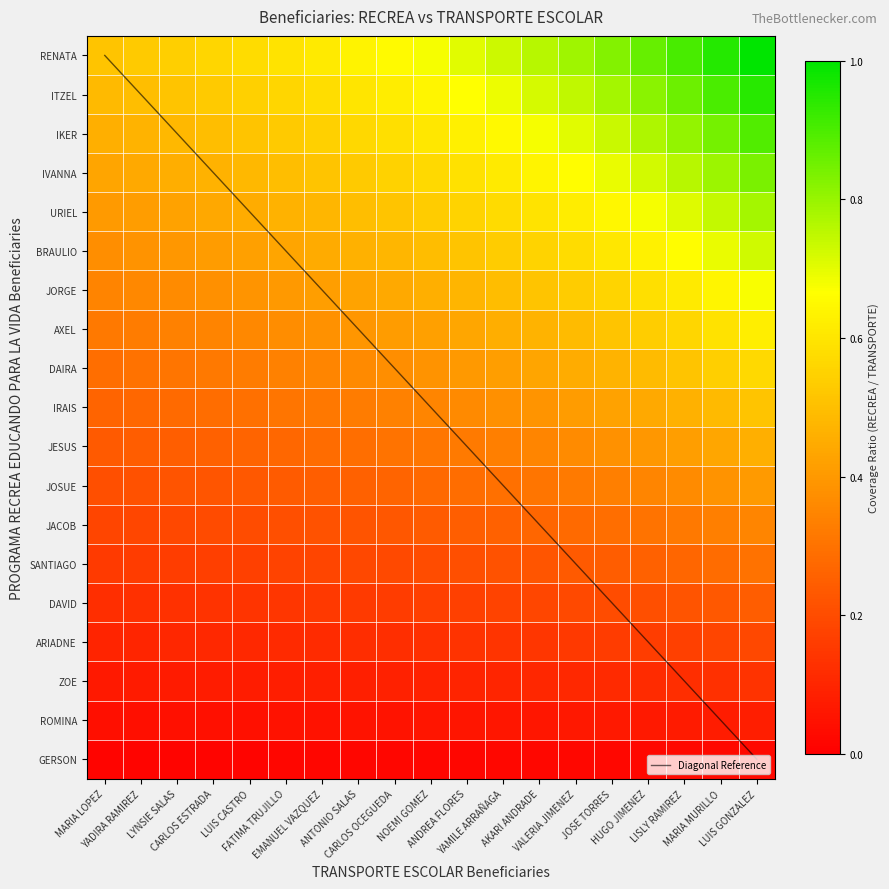

Which series changed the most between ANTONIO SALAS and YAMILE ARRAÑAGA?

Diagonal Reference